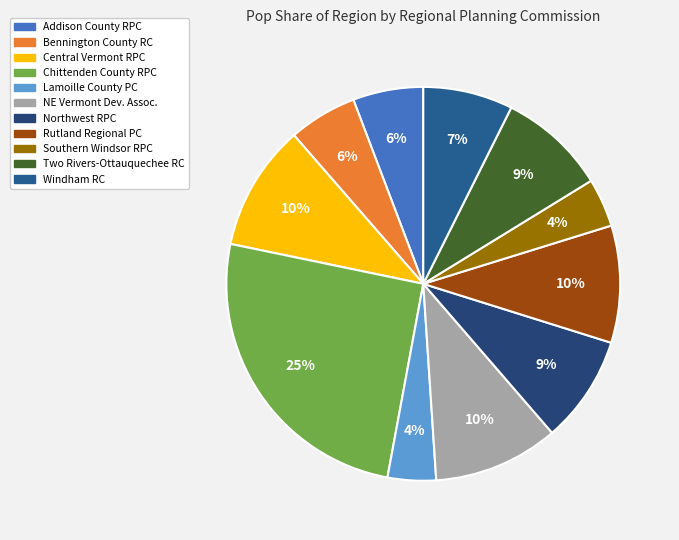

Does any single category account for the majority?

No